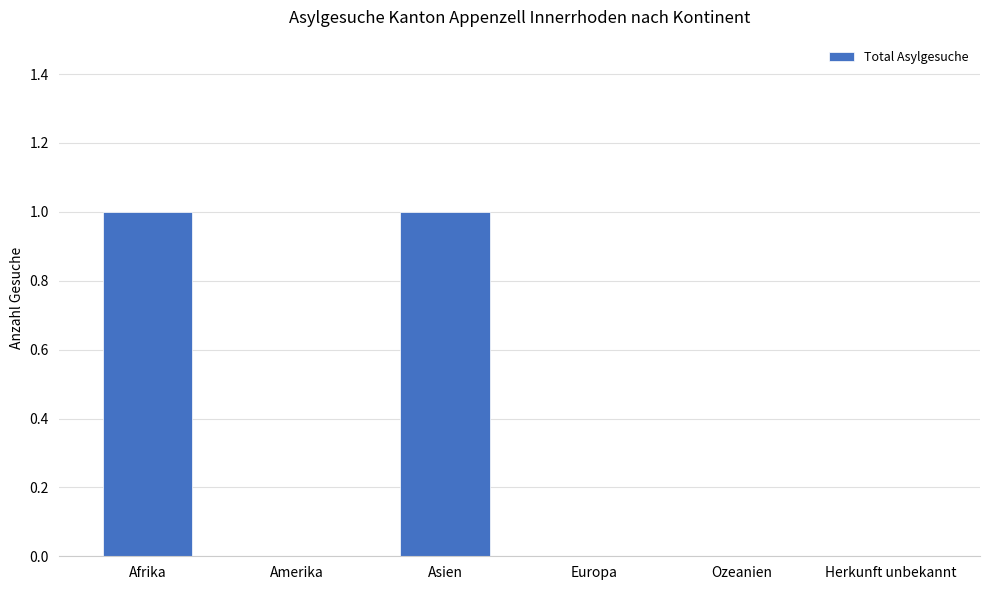

What is the change in value from Amerika to Asien?

+1